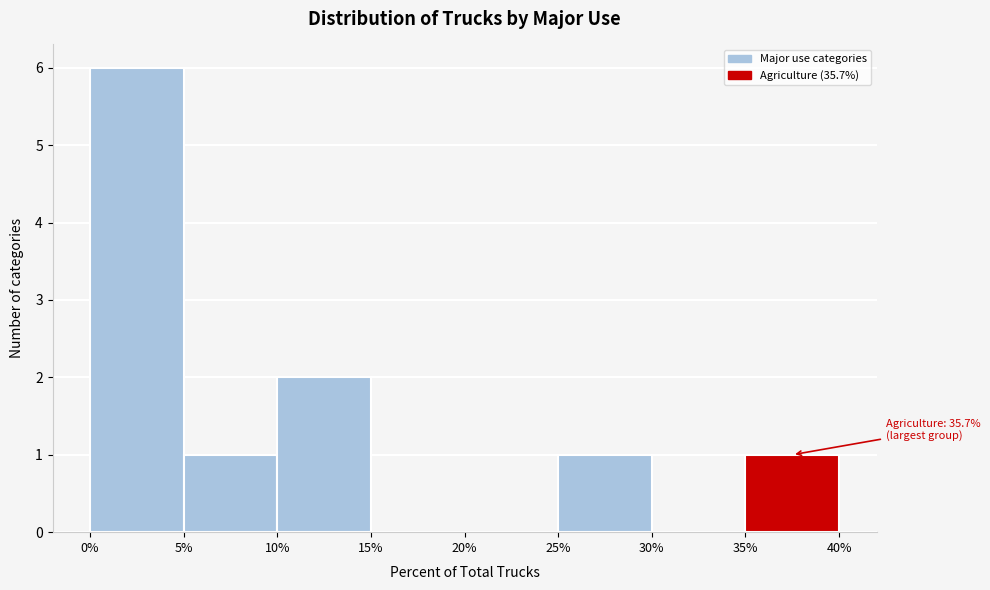

Which range on the x-axis has the tallest bar?

0% to 5%